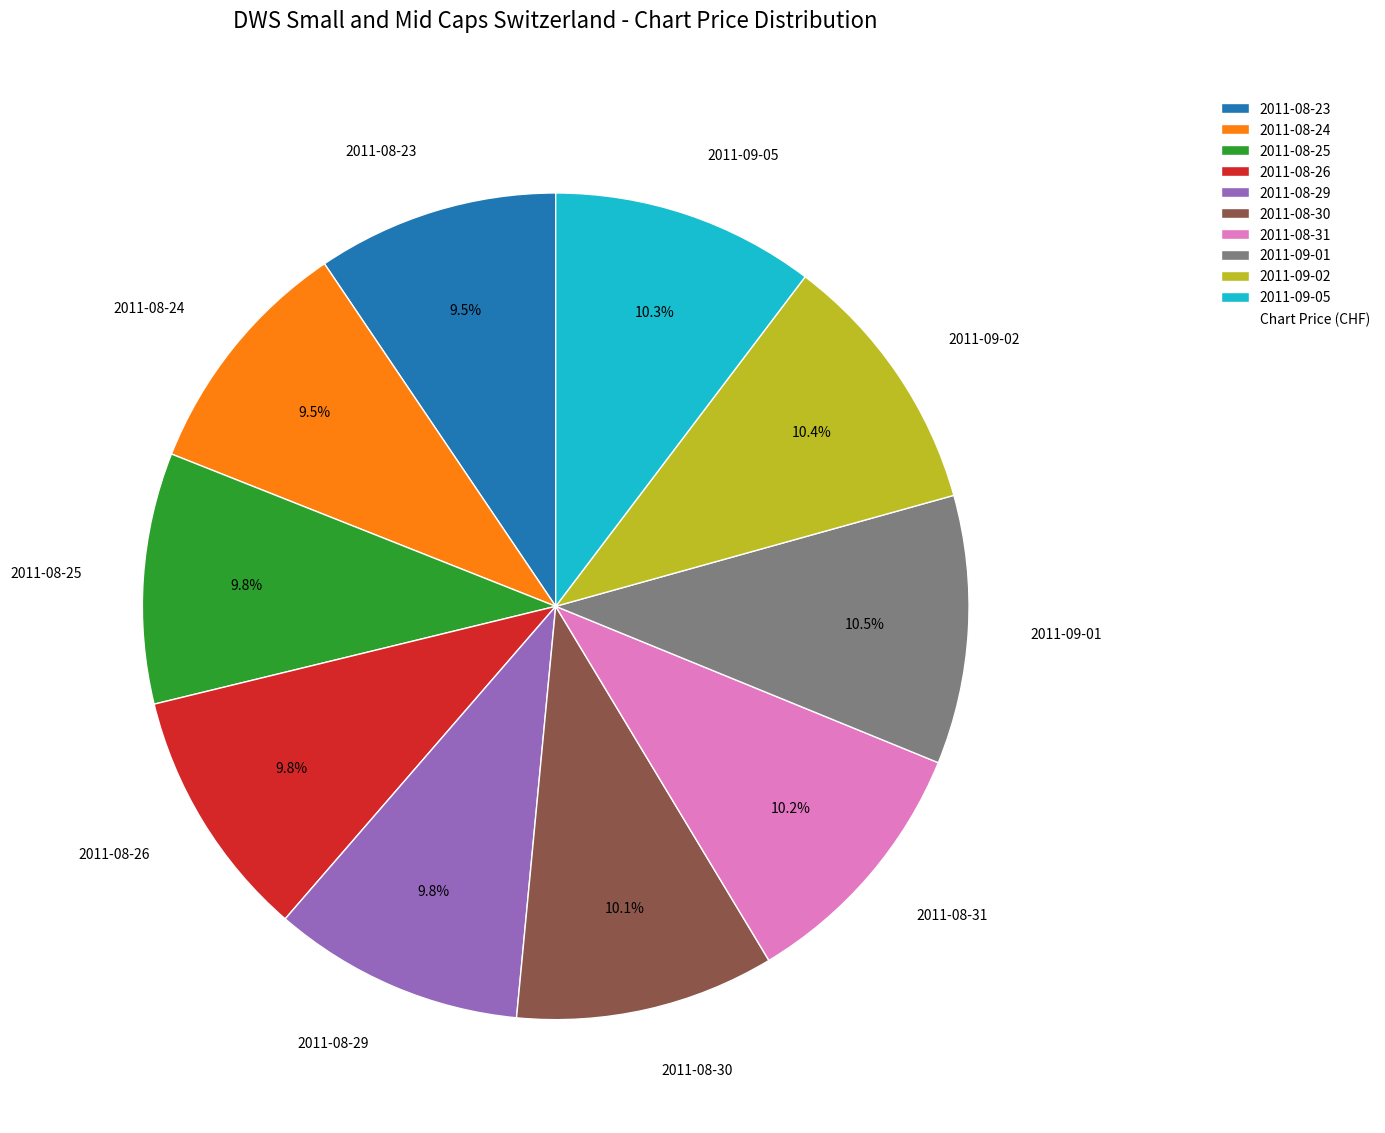

How many segments does this pie chart have?

10